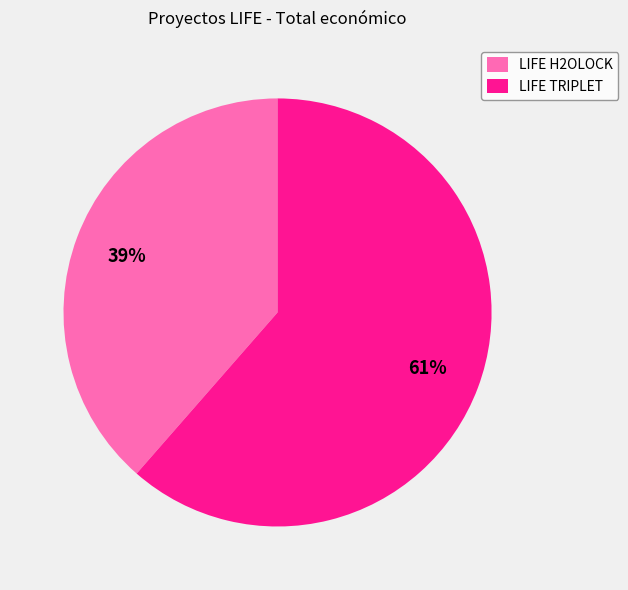

The LIFE H2OLOCK slice represents 48% of the pie. True or false?

False